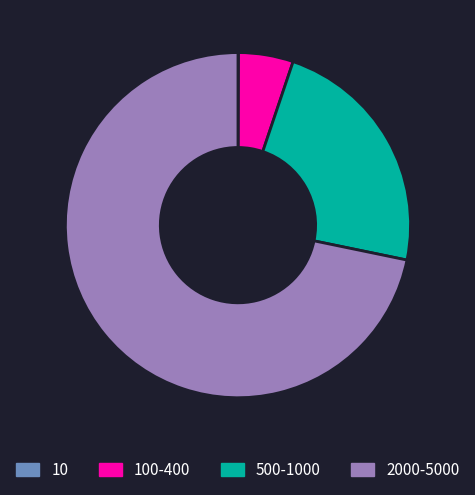

Is there a majority slice in this chart?

Yes